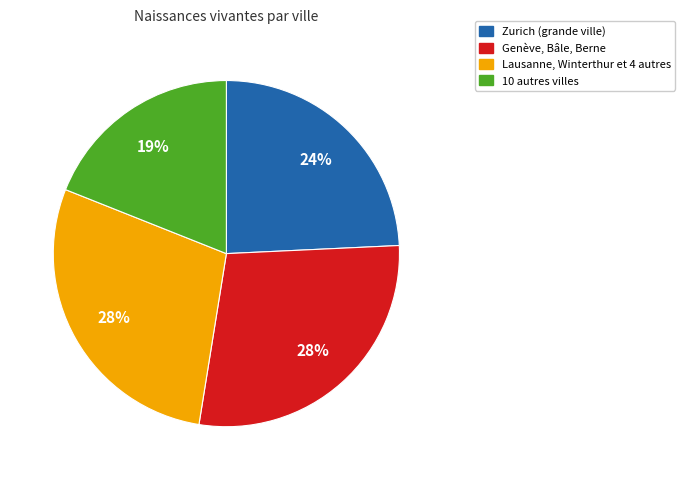

Is there a majority slice in this chart?

No